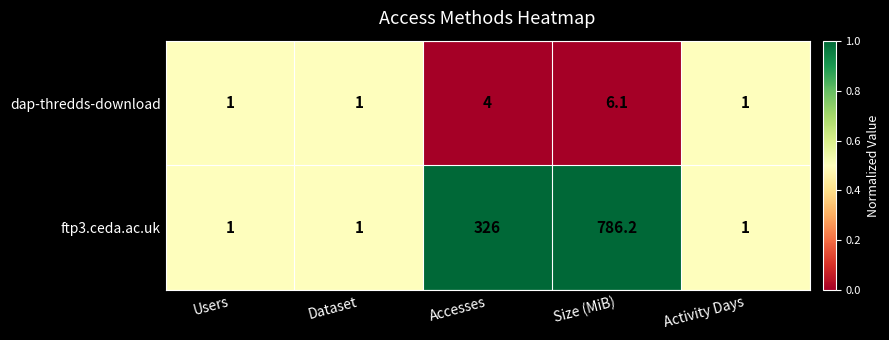

Reading right to left, list all the values displayed in this chart.

dap-thredds-download: 1.0	6.1	4.0	1.0	1.0
ftp3.ceda.ac.uk: 1.0	786.2	326.0	1.0	1.0